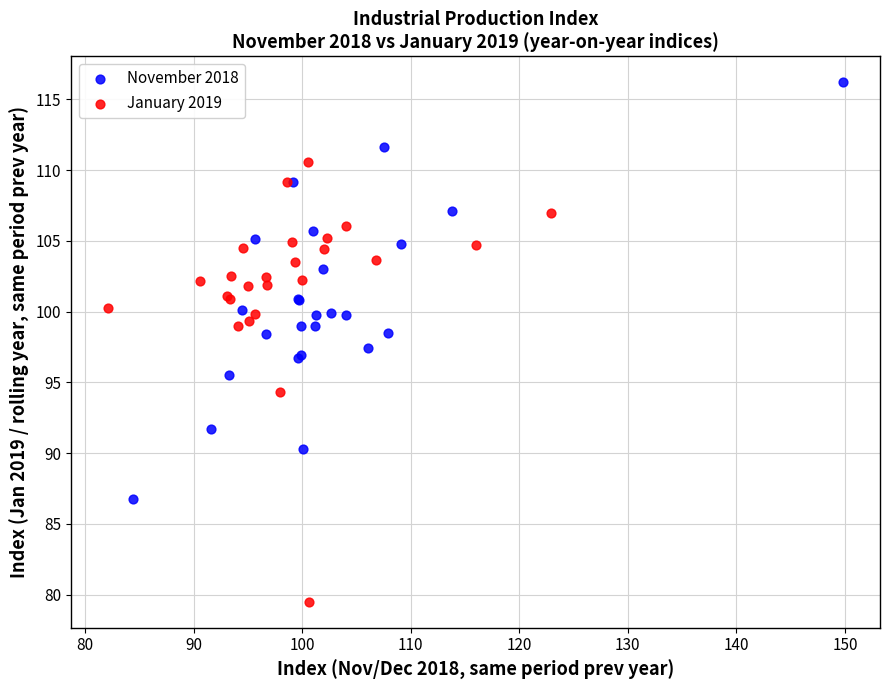

Which series has the largest Y range (max minus min)?

January 2019